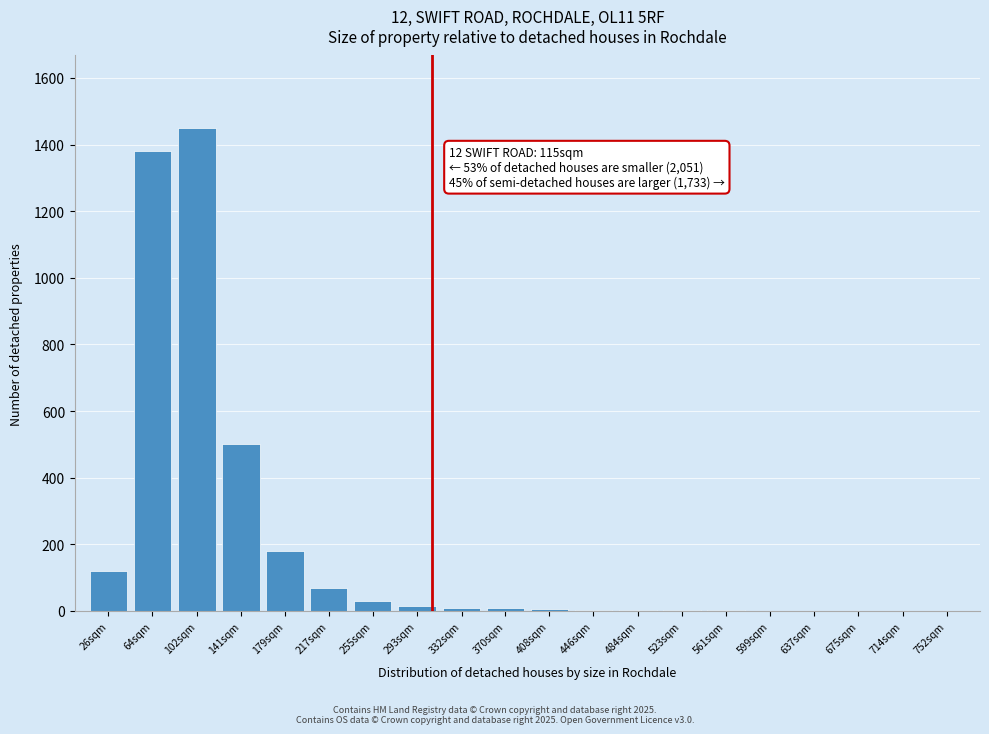

What is the sum of all values?

3784